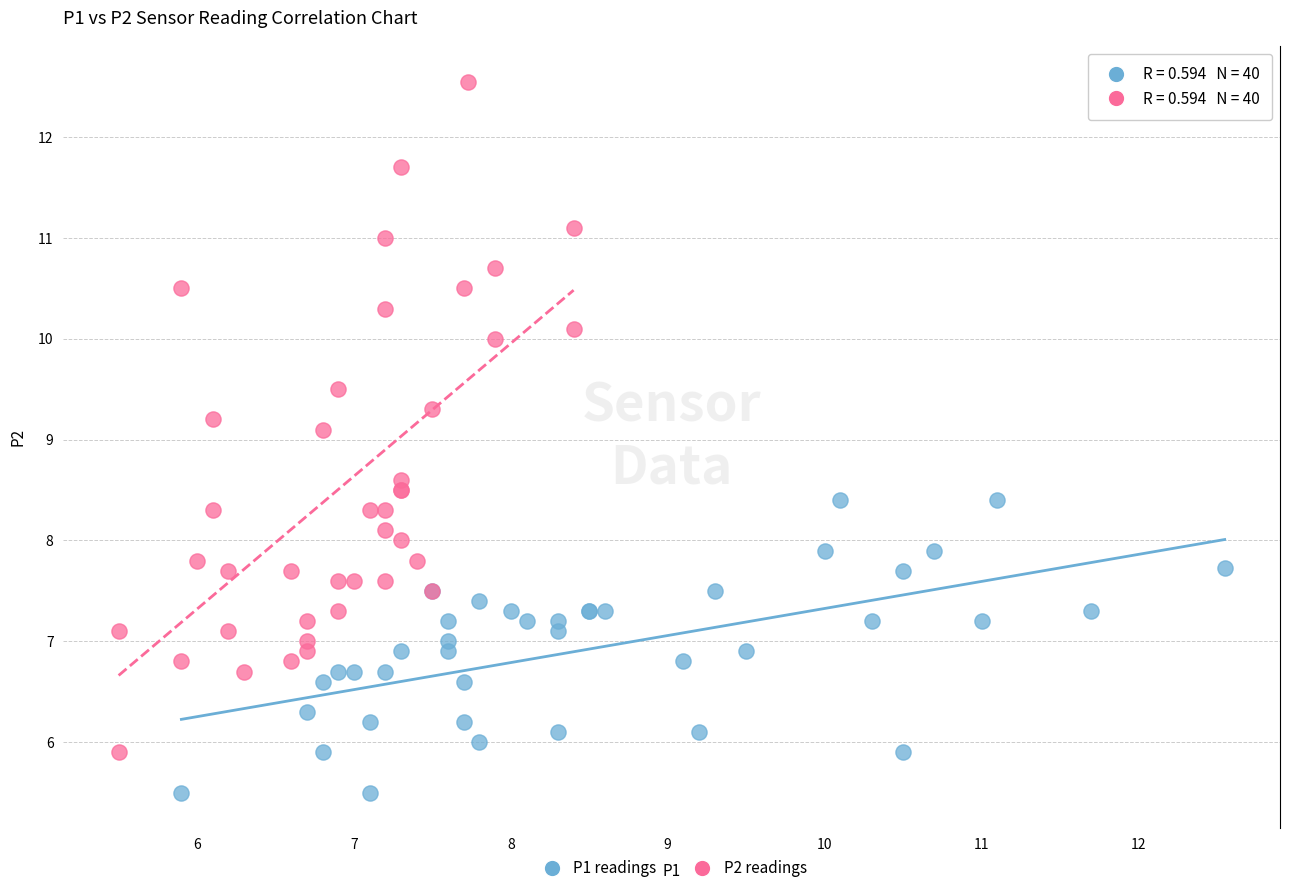

Which series contains the highest Y value?

P2 readings